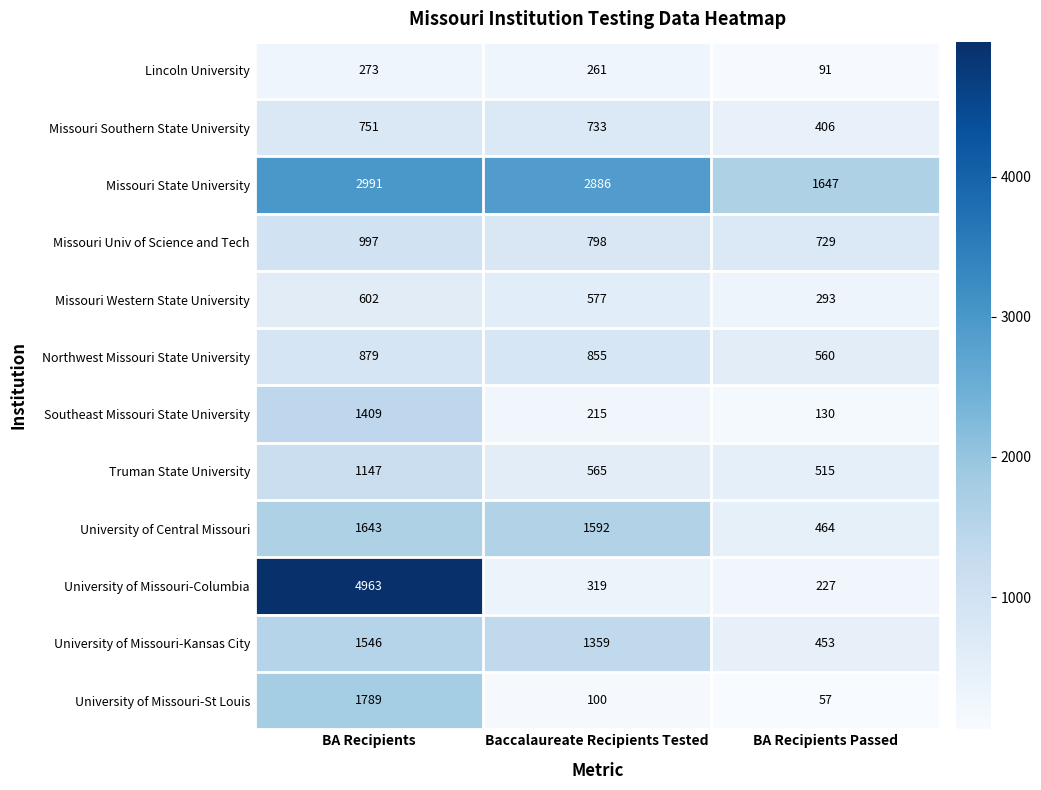

What is the difference between the maximum and minimum values in the Southeast Missouri State University series?

1279